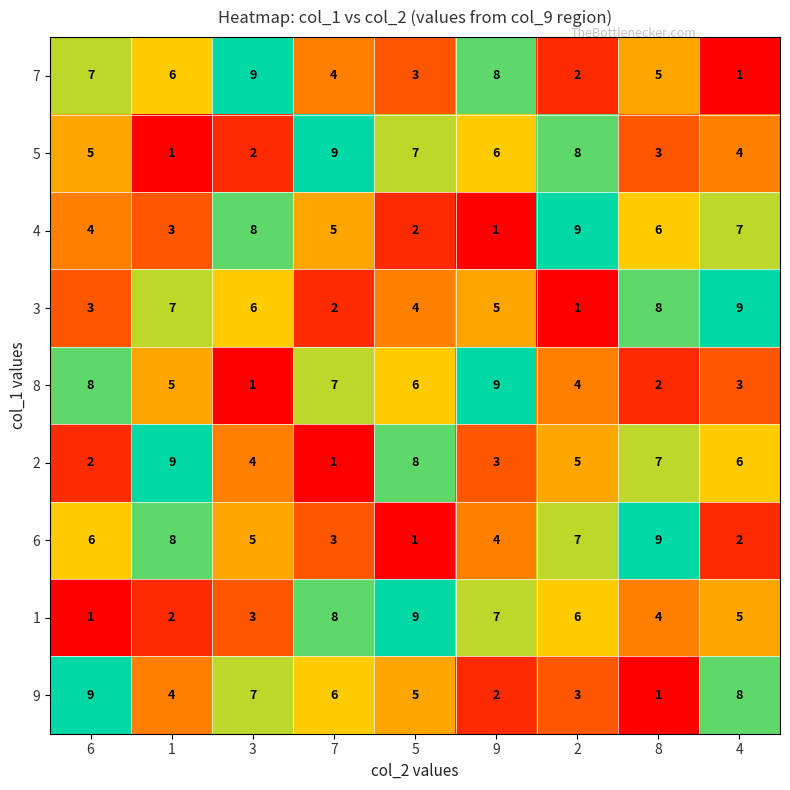

What is the spread (max minus min) of values at 7?

8